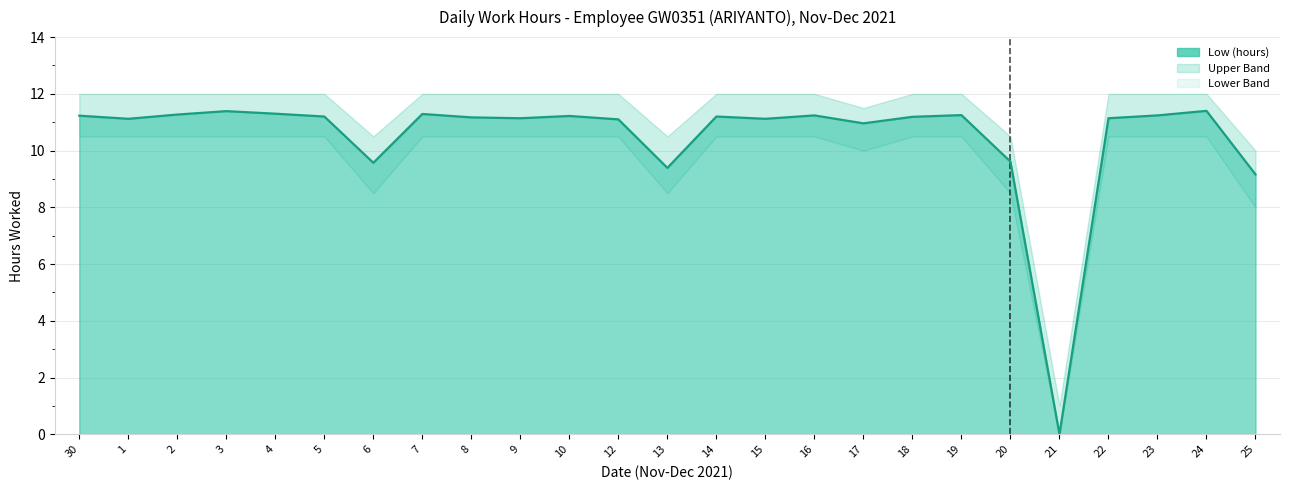

What is the difference between the maximum and minimum values in the Lower Band series?

10.5